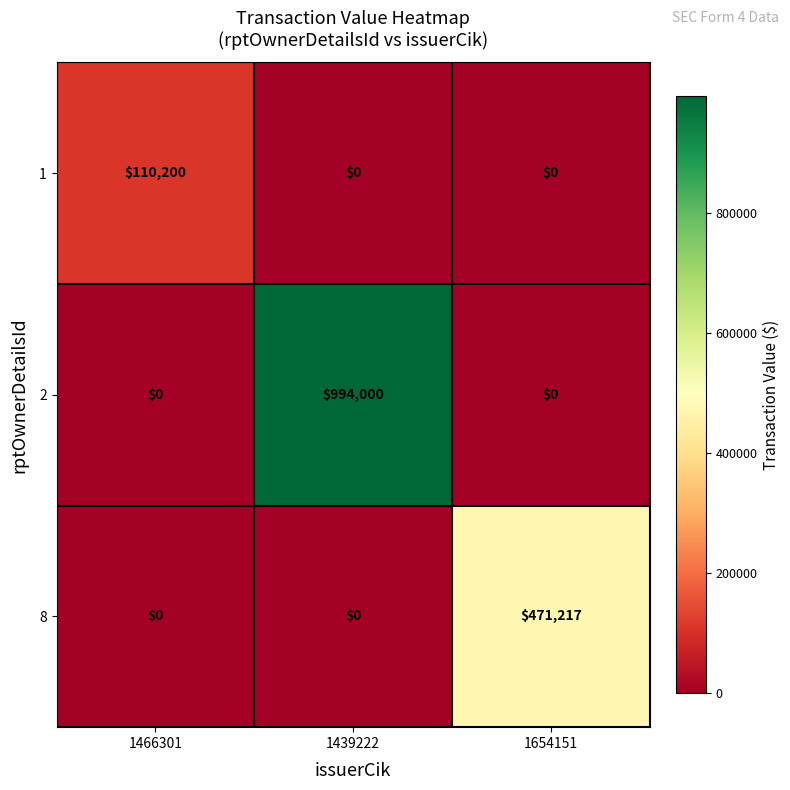

What is the difference between the highest and lowest values at 1654151?

471217